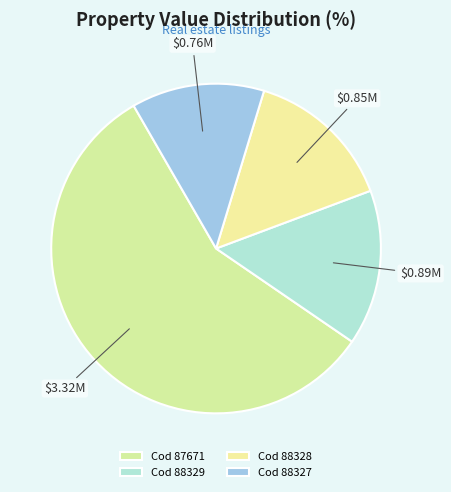

How many segments does this pie chart have?

4